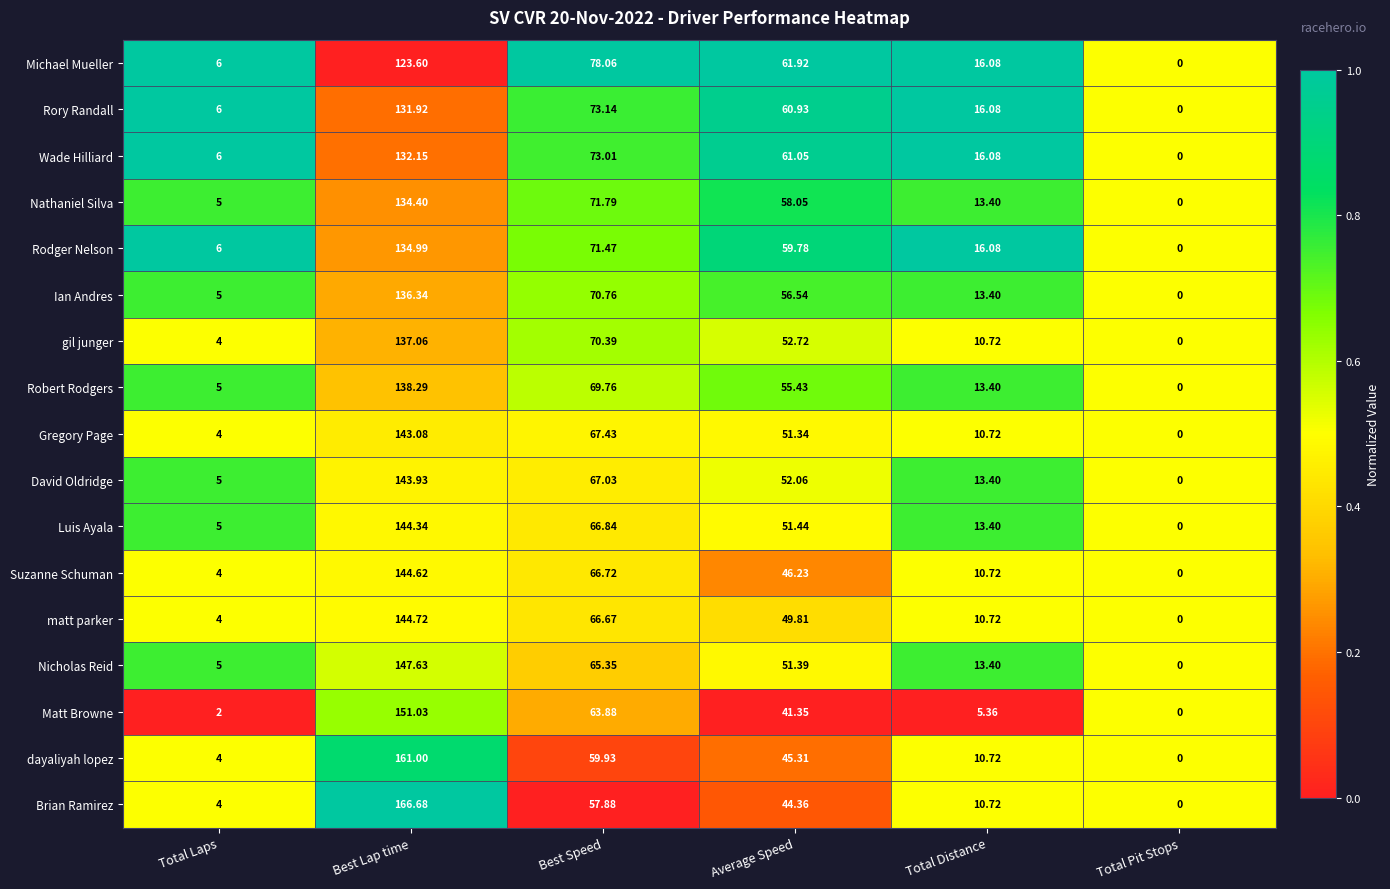

Which series has the widest spread of values?

Brian Ramirez